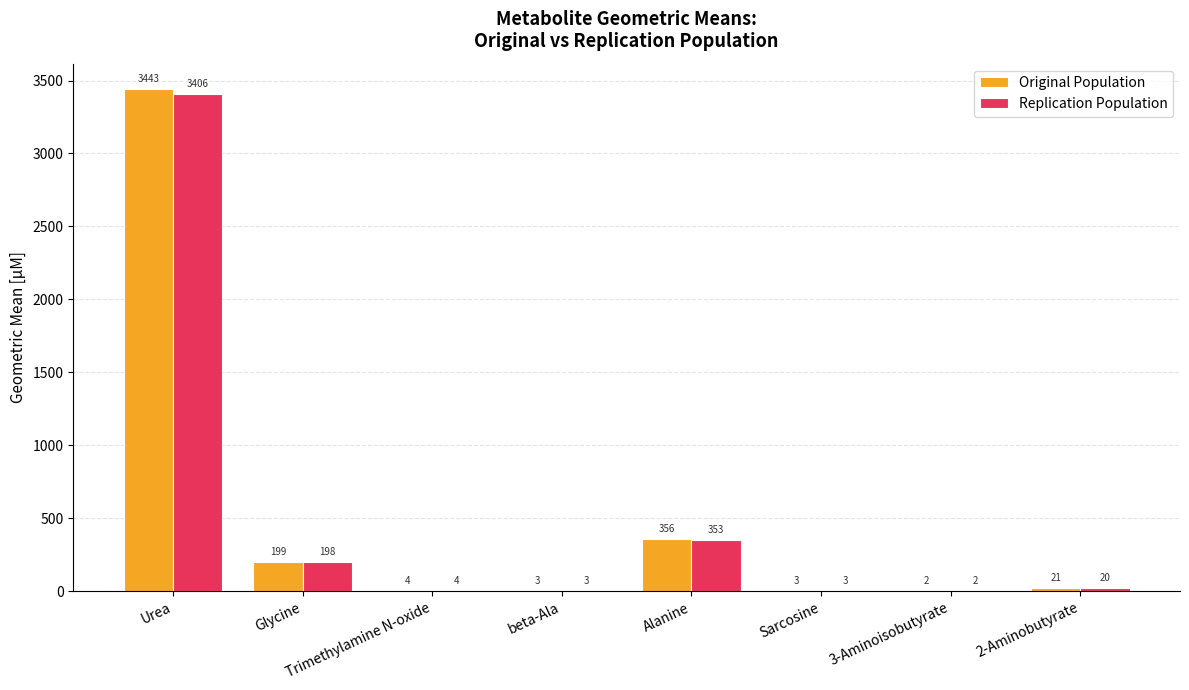

Is it true that Replication Population equals 83.6 at Glycine?

False